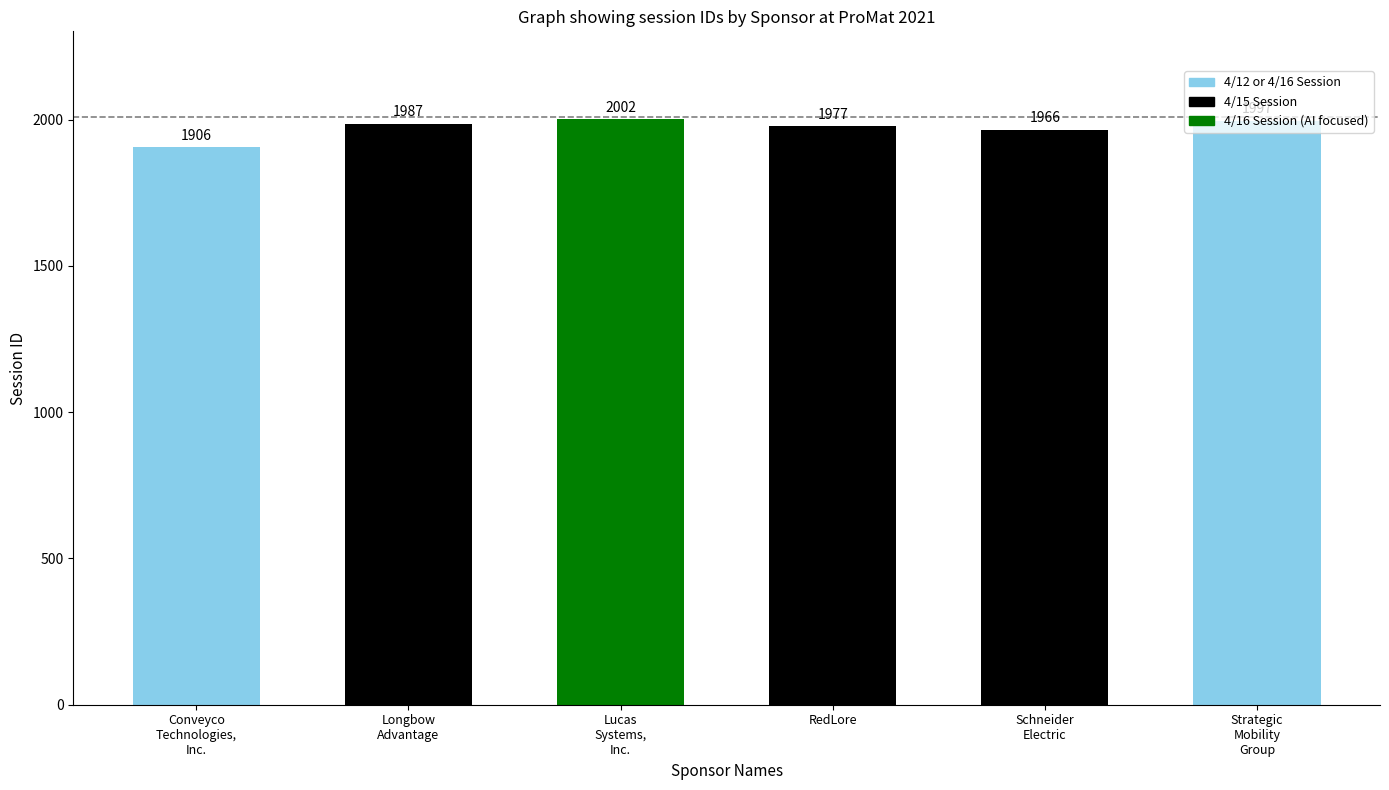

The chart shows a value of 3206 at Strategic
Mobility
Group. True or false?

False